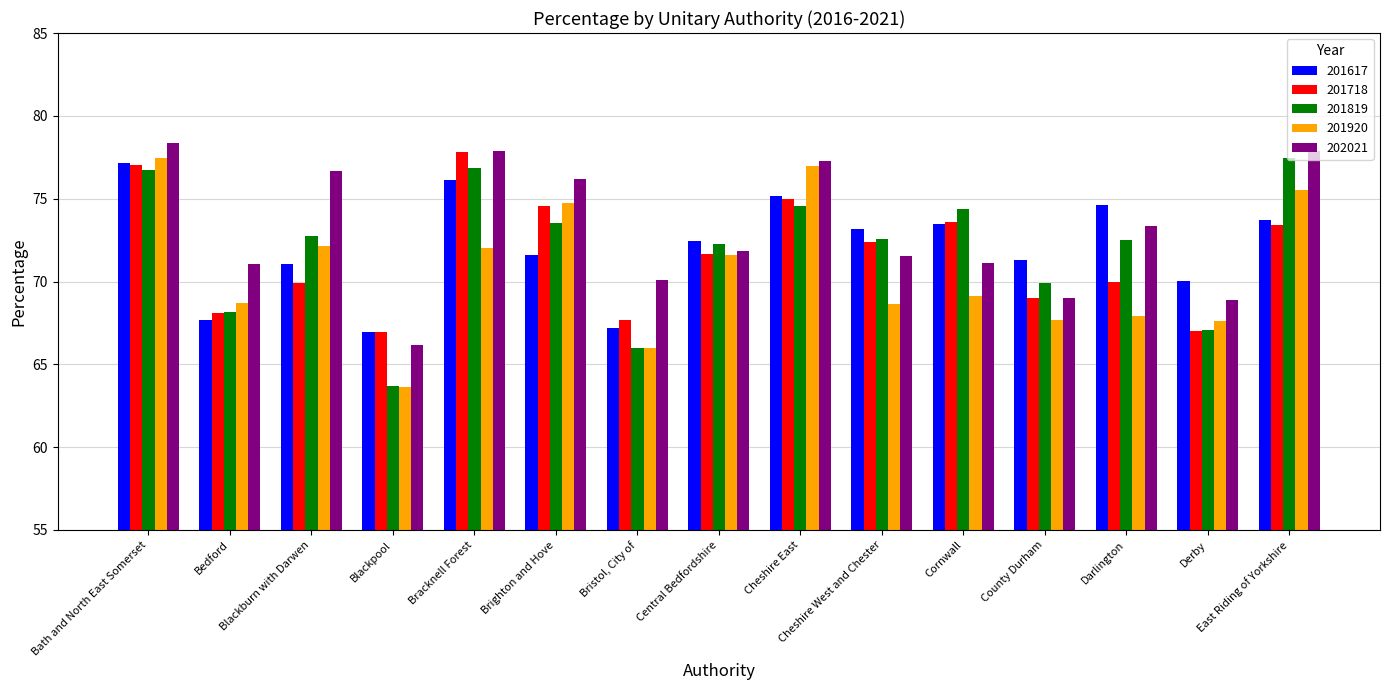

How many categories are shown in the chart?

15